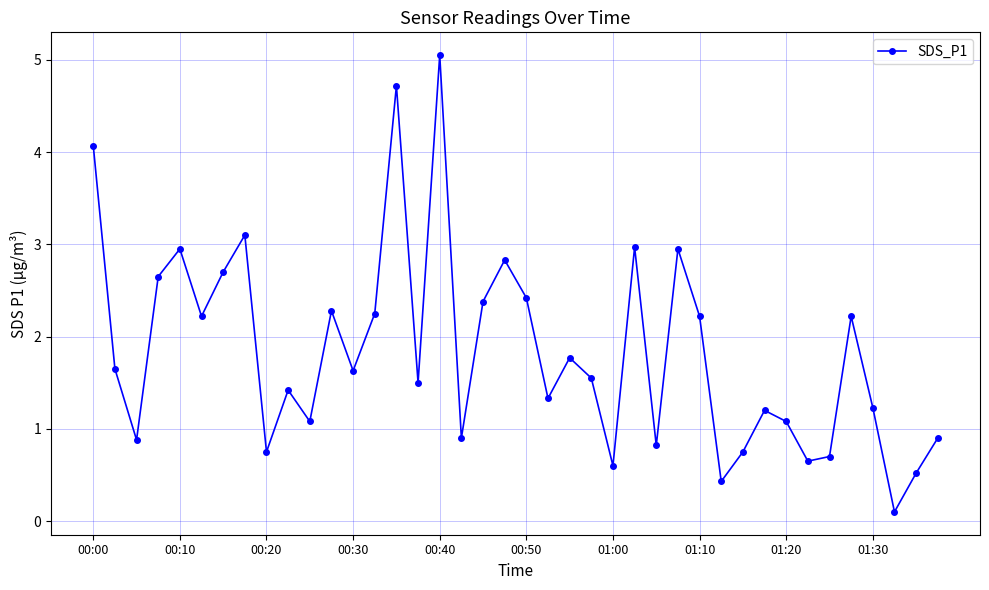

What is the value of the 27th point from the left?

0.8